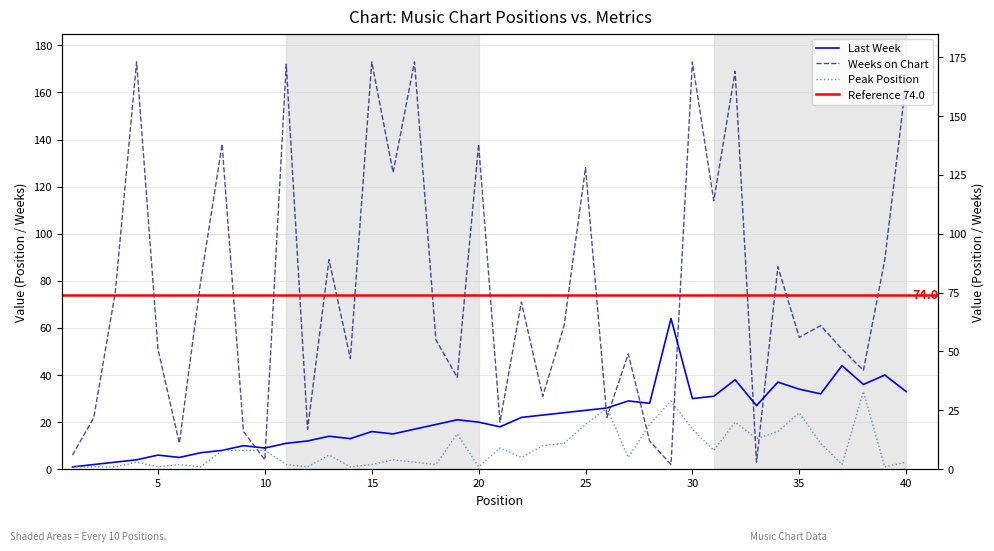

Where is the first local minimum for Peak Position?

5